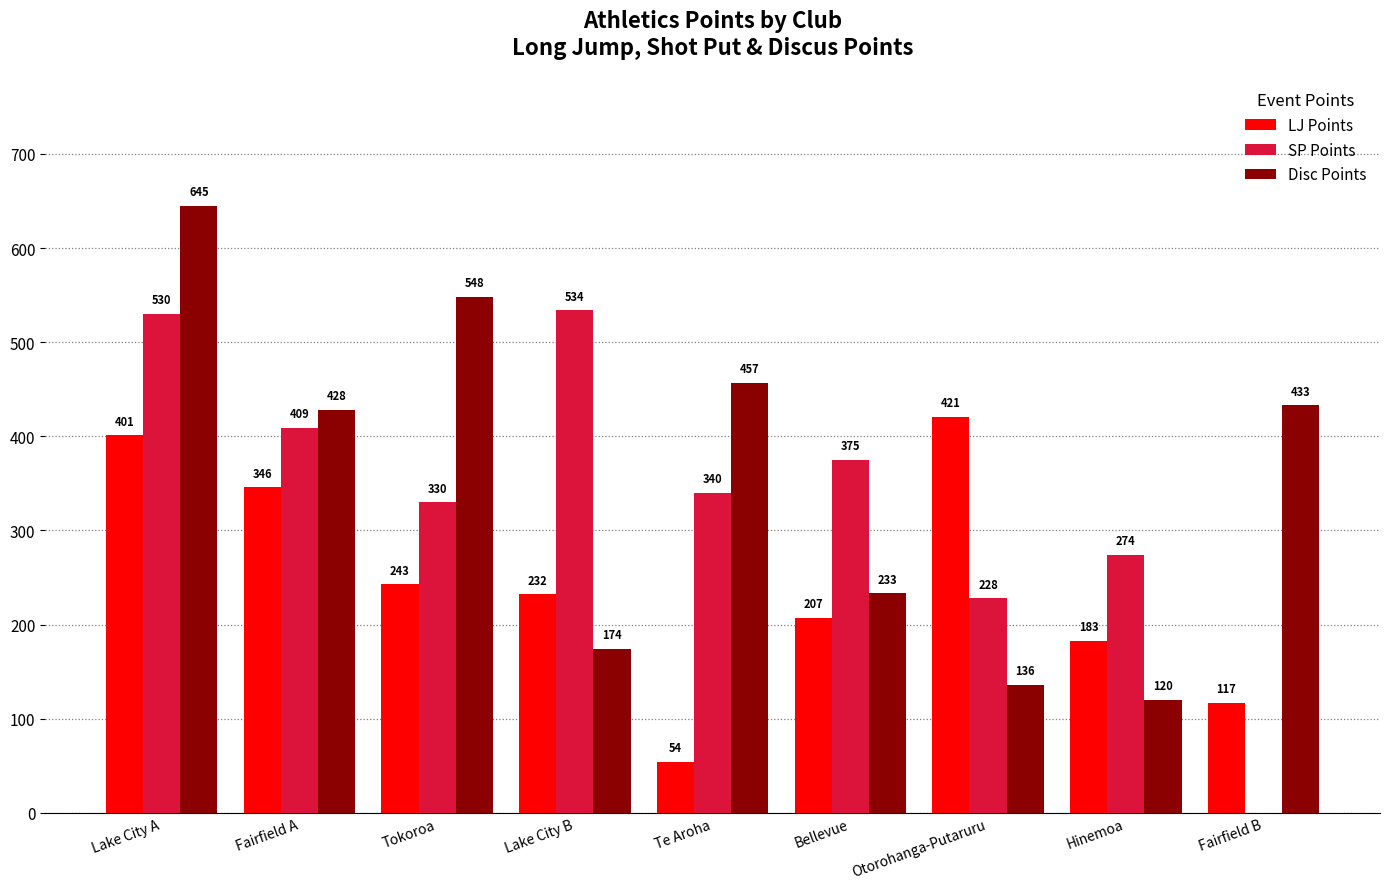

Which category has the highest value across all series?

Lake City A